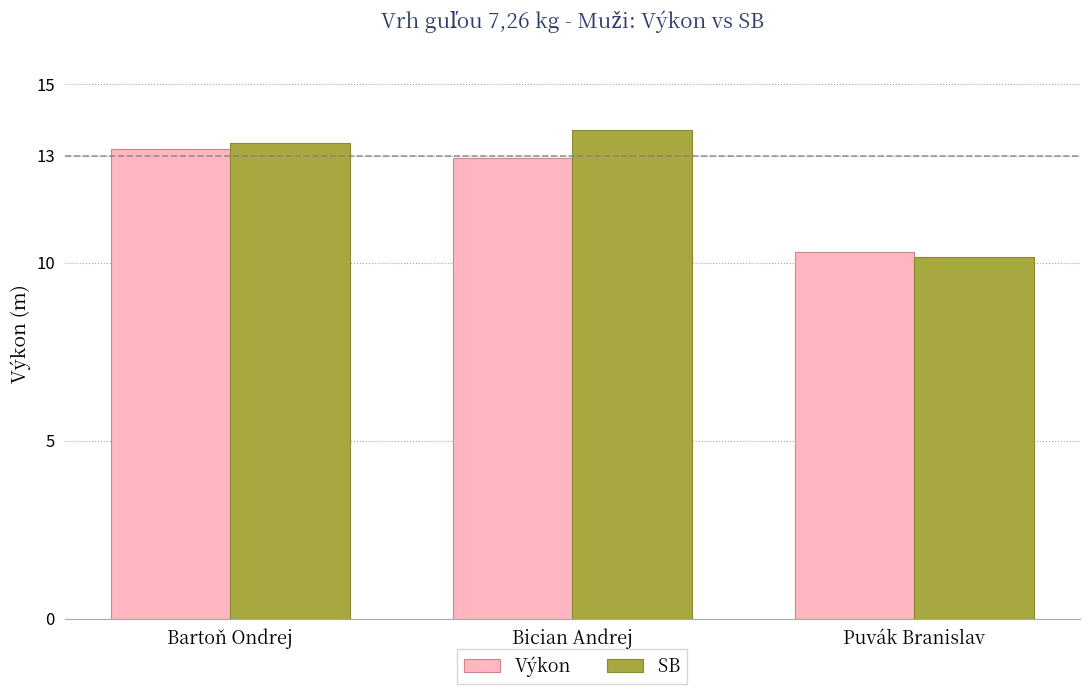

Rank the categories by SB value from highest to lowest.

Bician Andrej, Bartoň Ondrej, Puvák Branislav